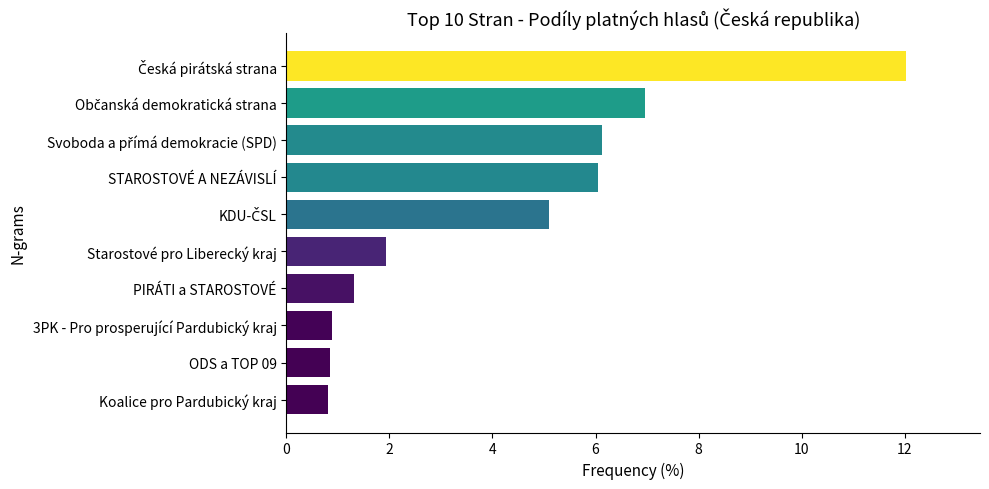

What is the sum of all values?

42.0